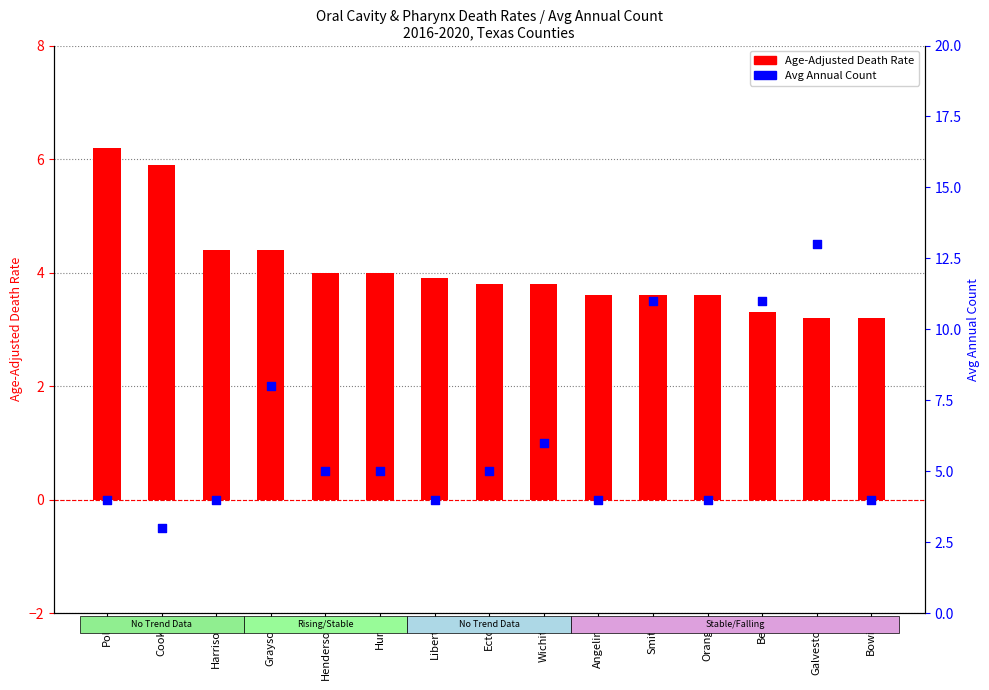

Which series contains the highest Y value?

Avg Annual Count